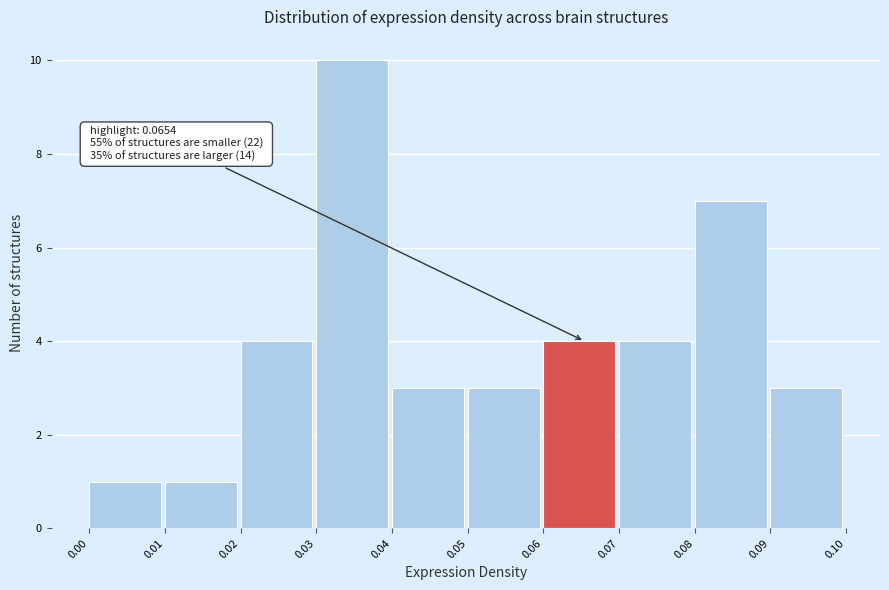

Over which range of the x-axis is the bar tallest?

0.03 to 0.04